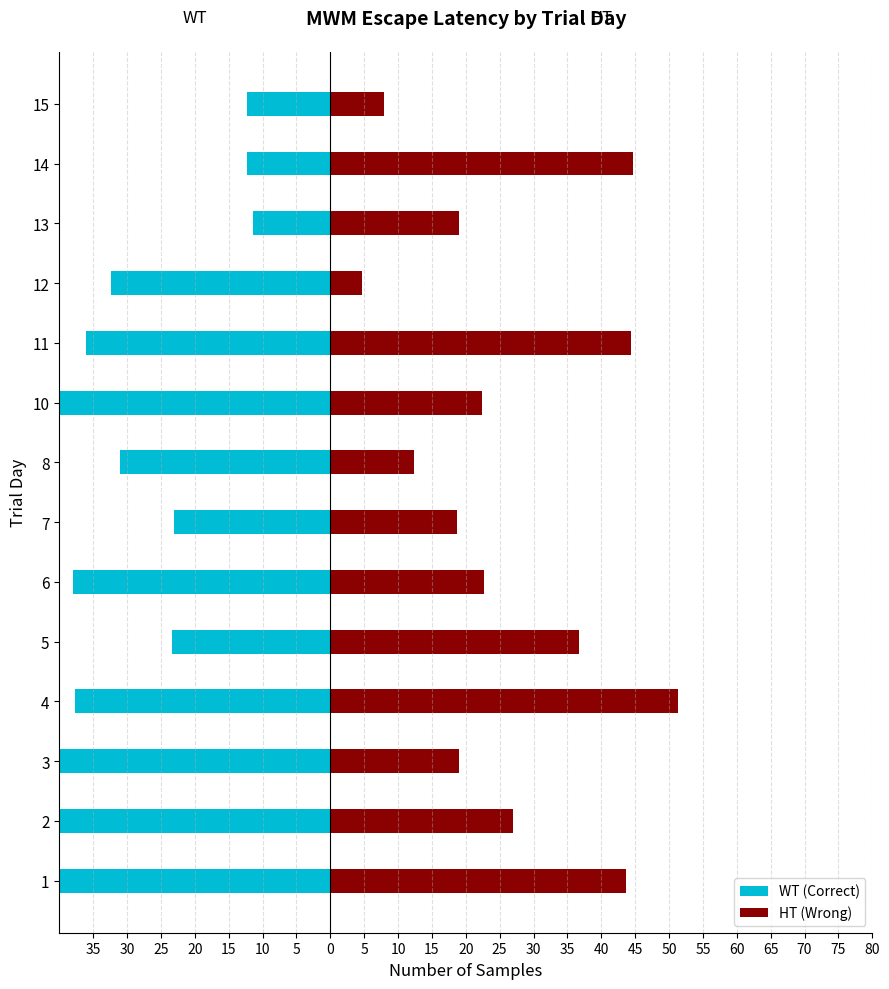

How many groups of bars are there?

14